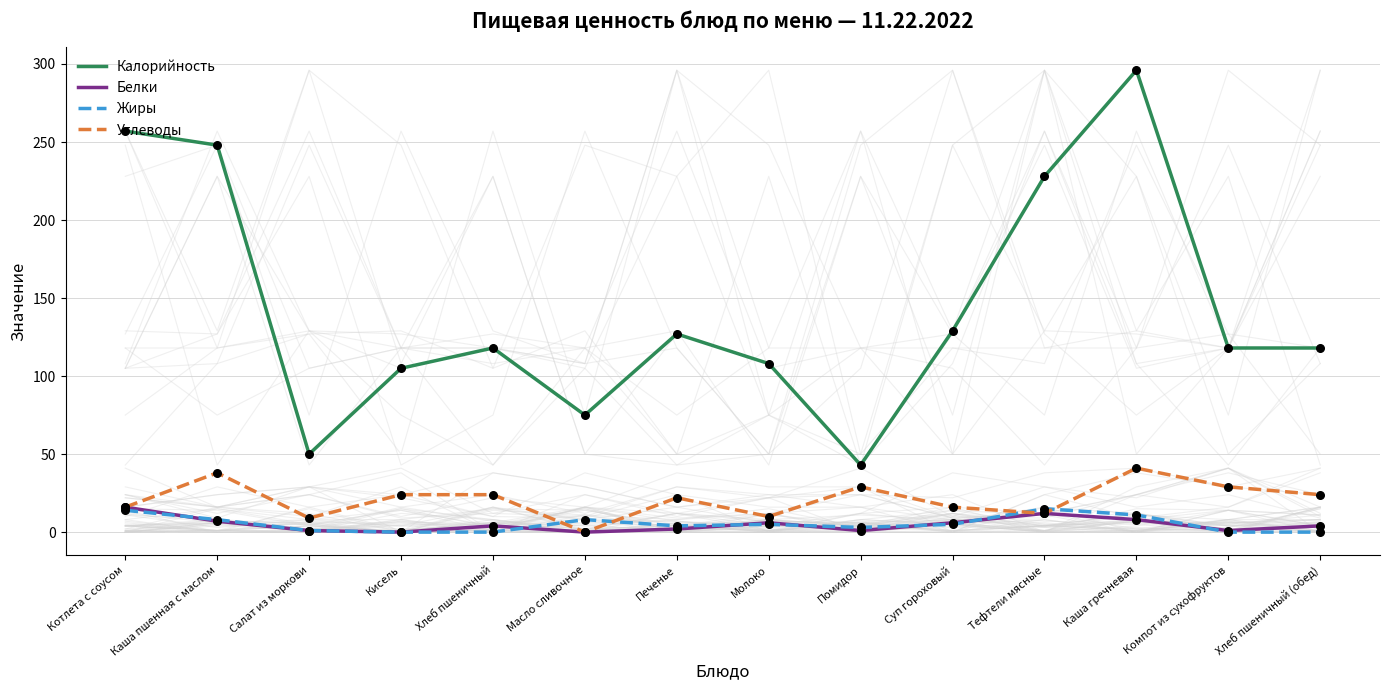

Is the value of Углеводы at Каша гречневая greater than the value of Жиры at Помидор?

Yes